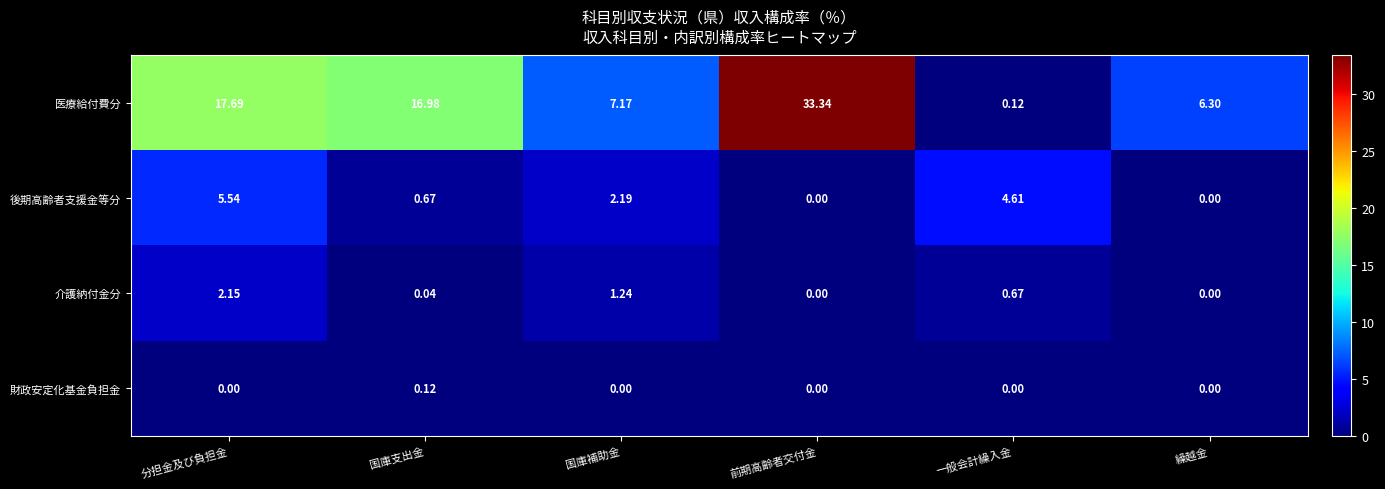

Rank the series at 分担金及び負担金 from lowest to highest value.

財政安定化基金負担金, 介護納付金分, 後期高齢者支援金等分, 医療給付費分